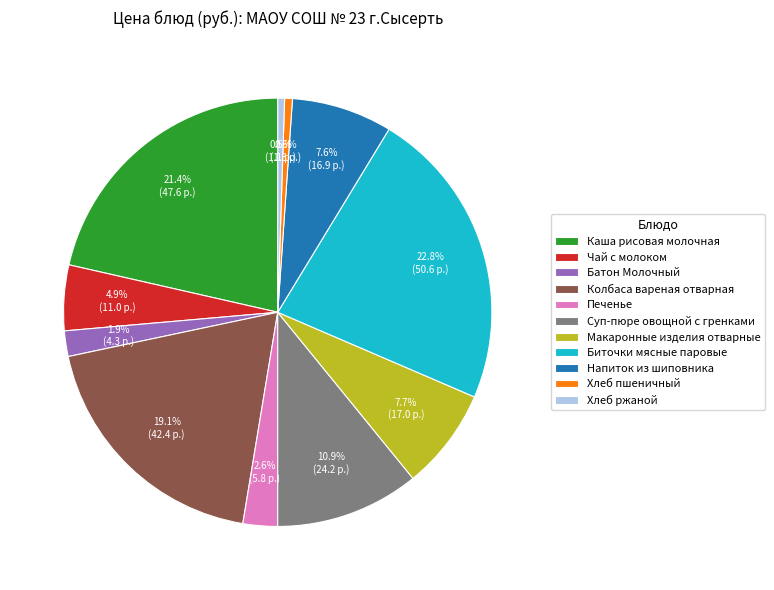

What is the largest slice in the pie chart?

Биточки мясные паровые